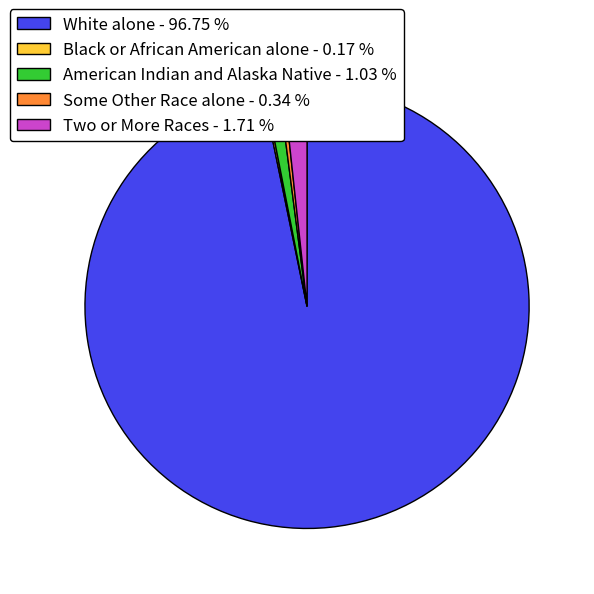

Is White alone - 96.75 % the majority of the pie?

Yes